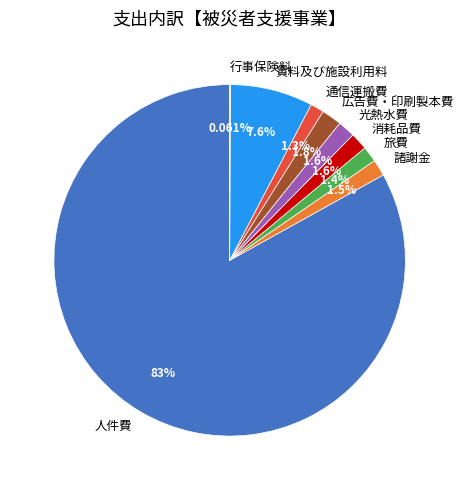

To the nearest percent, what is the average slice percentage?

11%